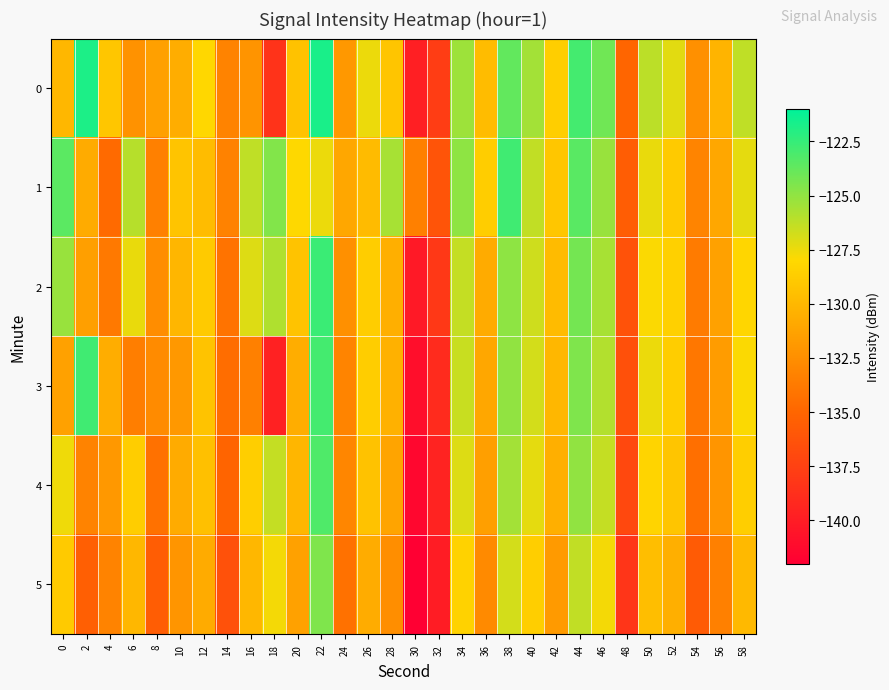

What is the difference between the highest and lowest values at 34?

3.5